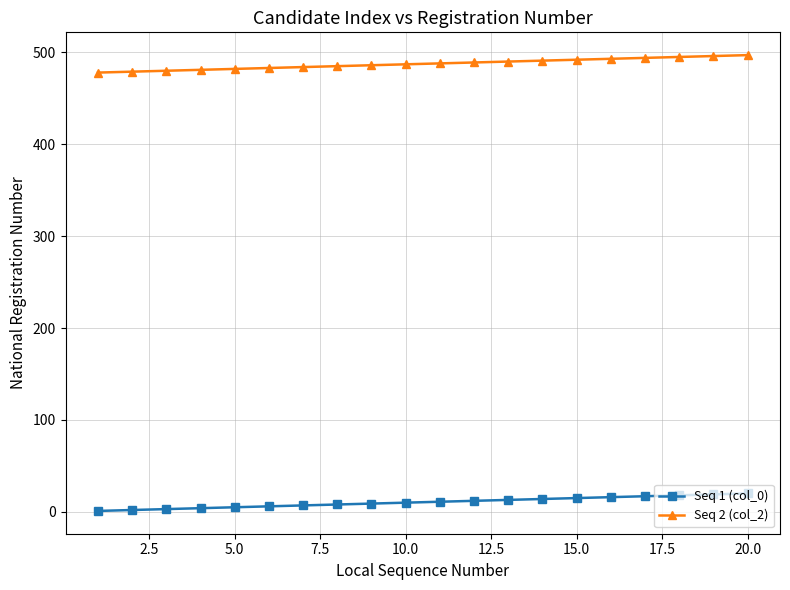

What are all the series names shown in the legend?

Seq 1 (col_0), Seq 2 (col_2)